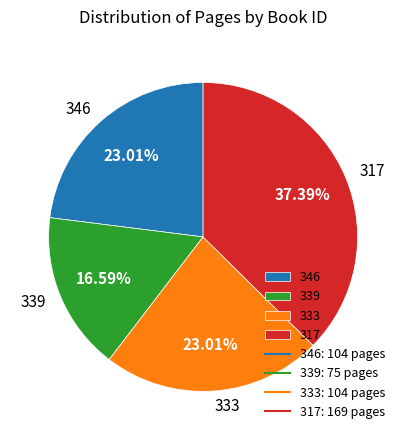

The 317 slice represents 37% of the pie. True or false?

True